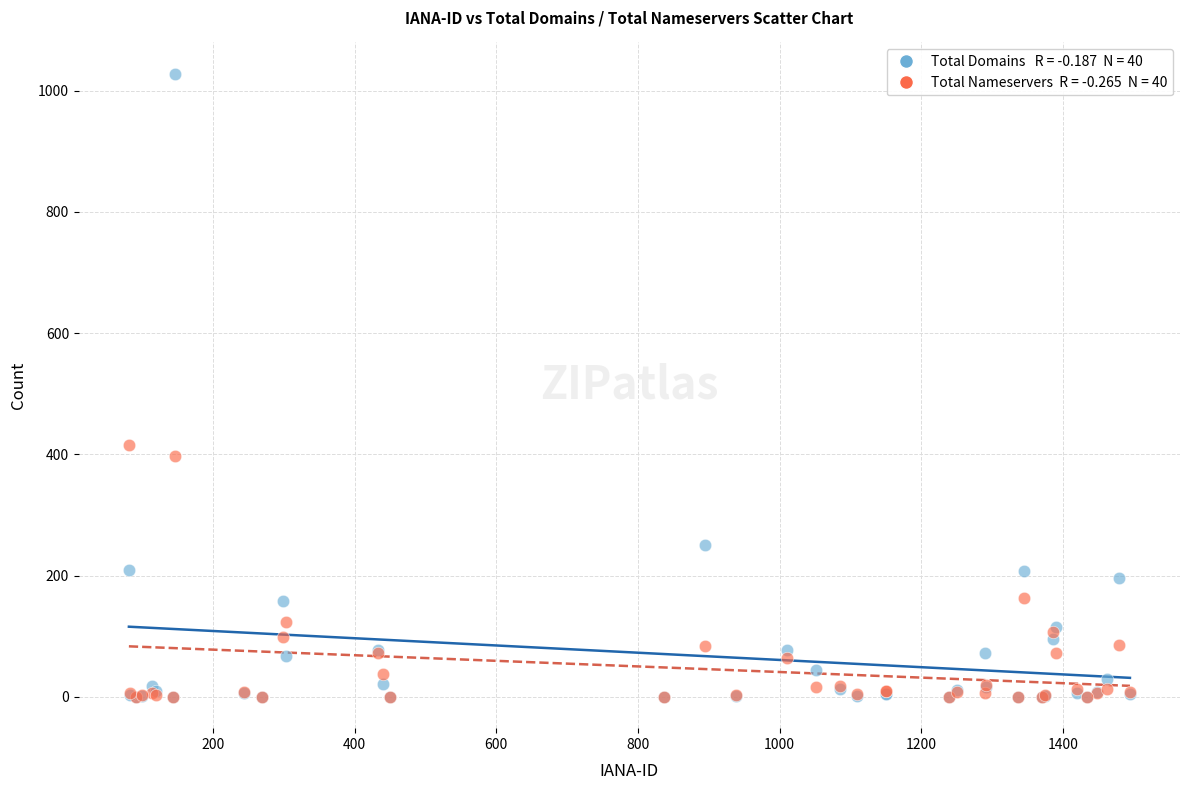

Across all series, what Y value is closest to 514?

416